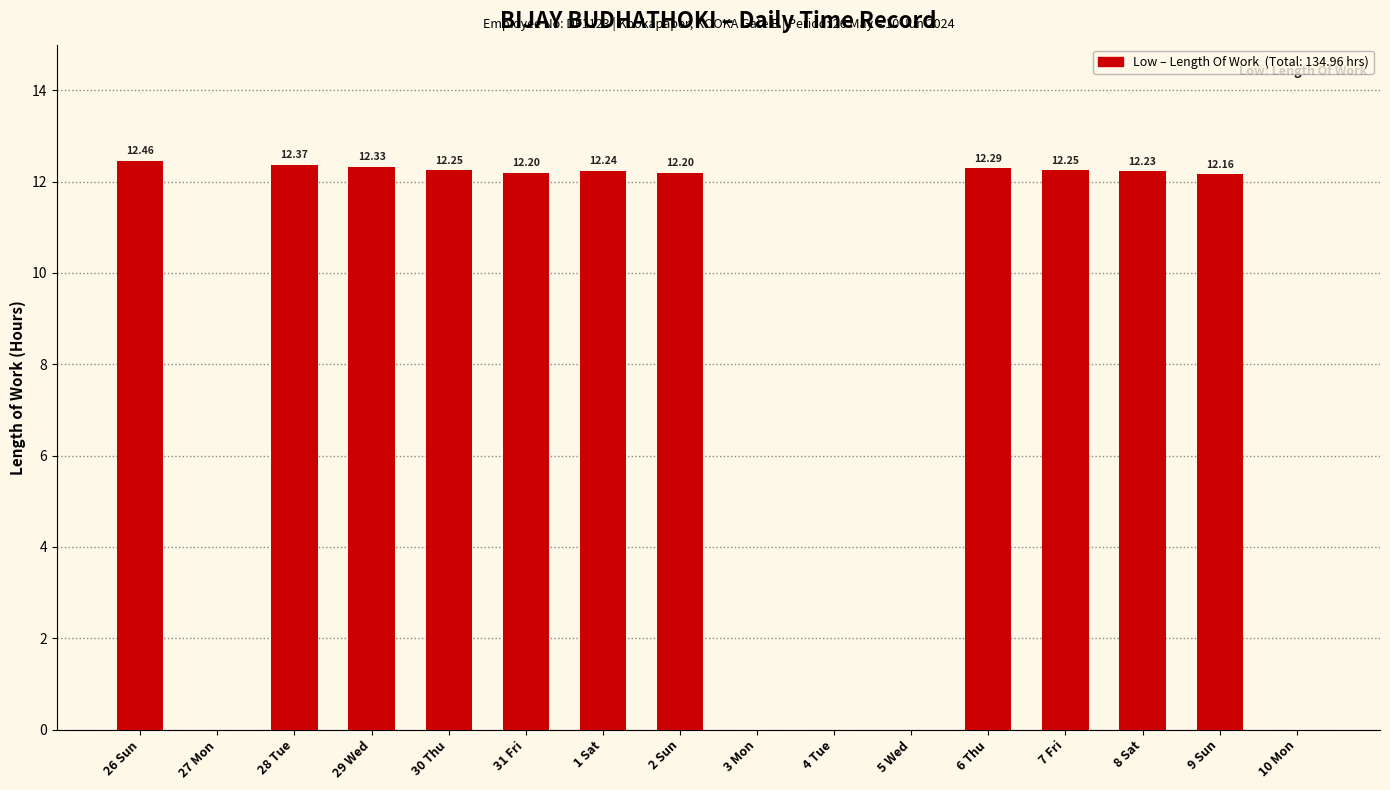

What is the sum of the values at 3 Mon and 1 Sat?

12.2